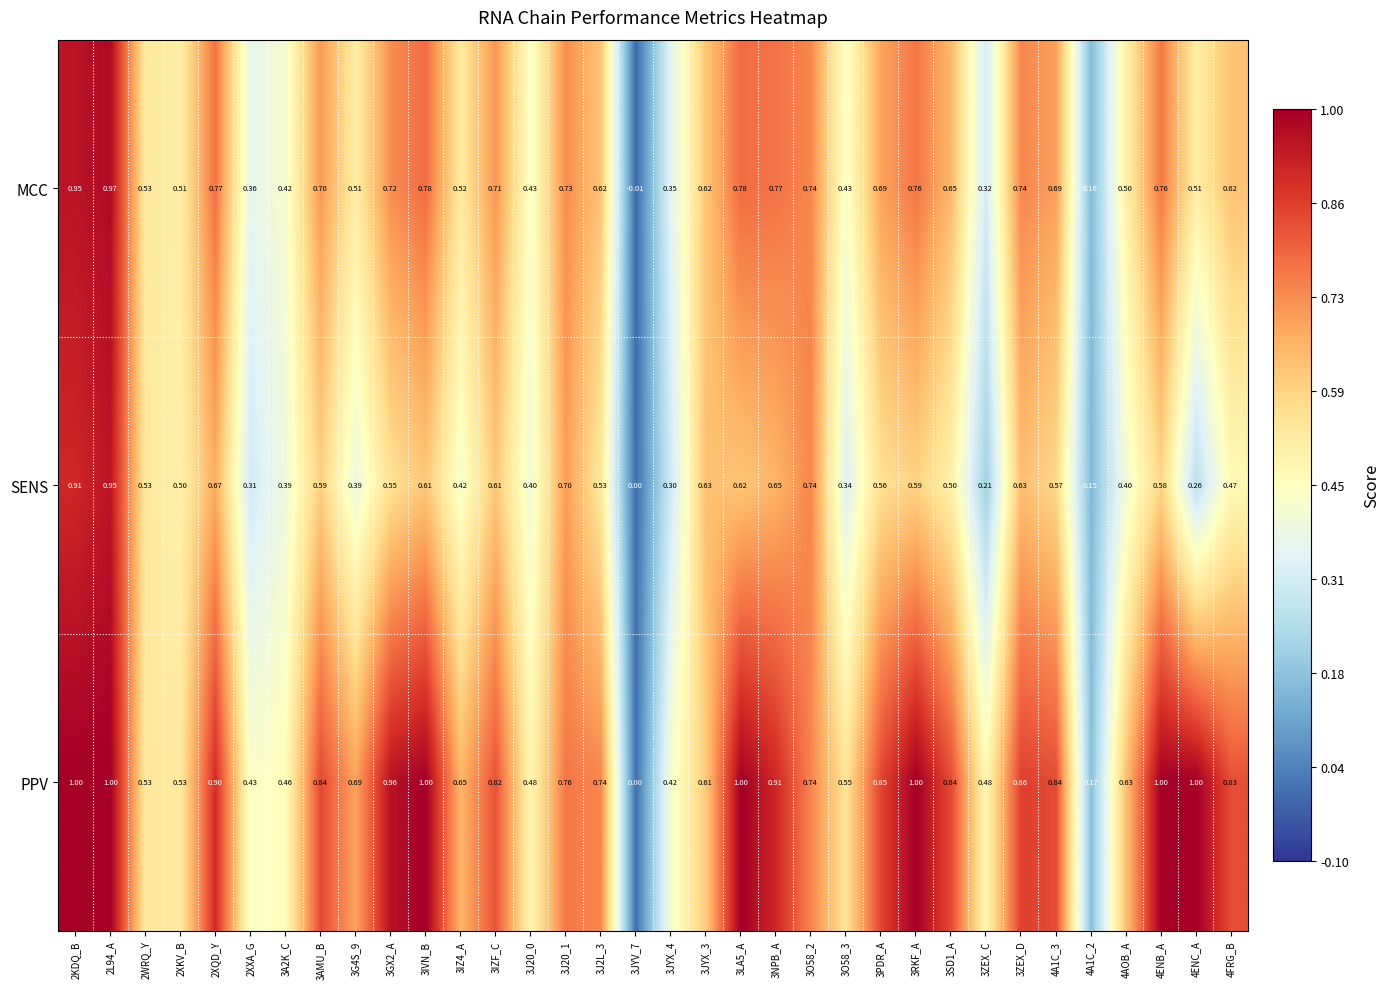

Which series has the widest spread of values?

PPV